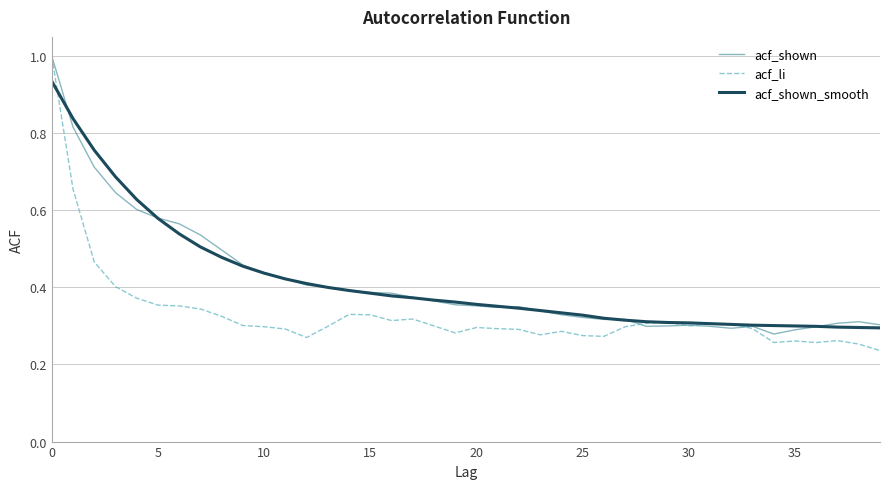

What is the greatest value displayed?

1.0